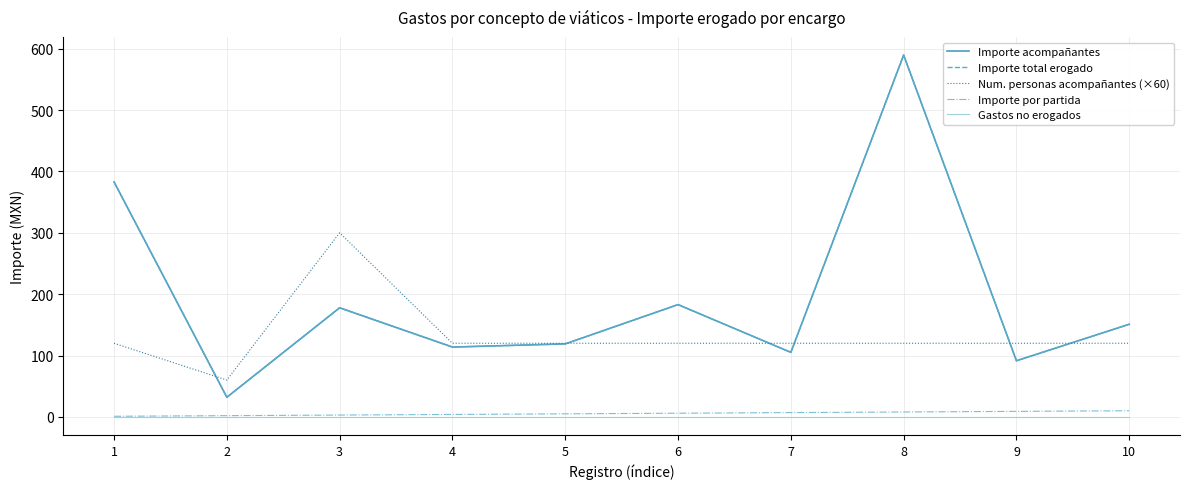

Which series has the largest total across all categories?

Importe acompañantes